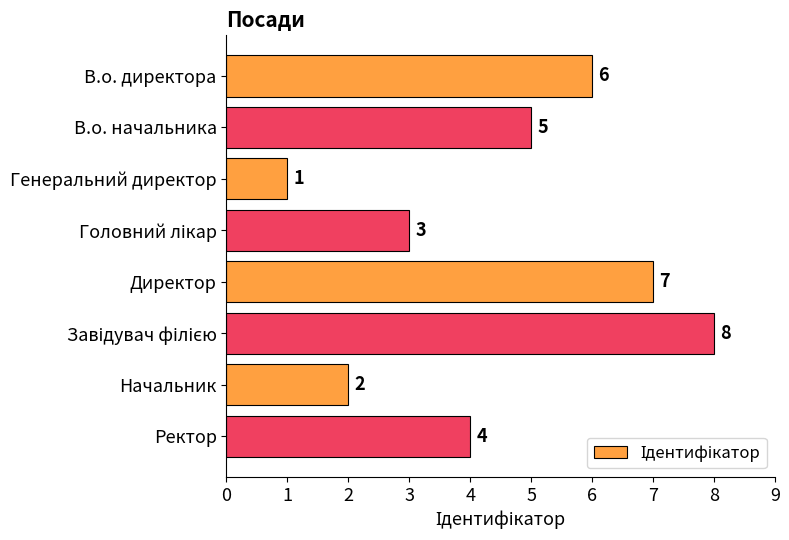

What is the label of the 7th bar from the bottom?

В.о. начальника